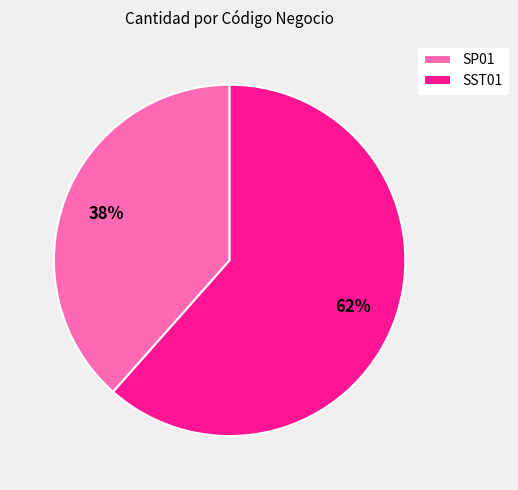

Do SP01 and SST01 together represent more than half of the pie?

Yes